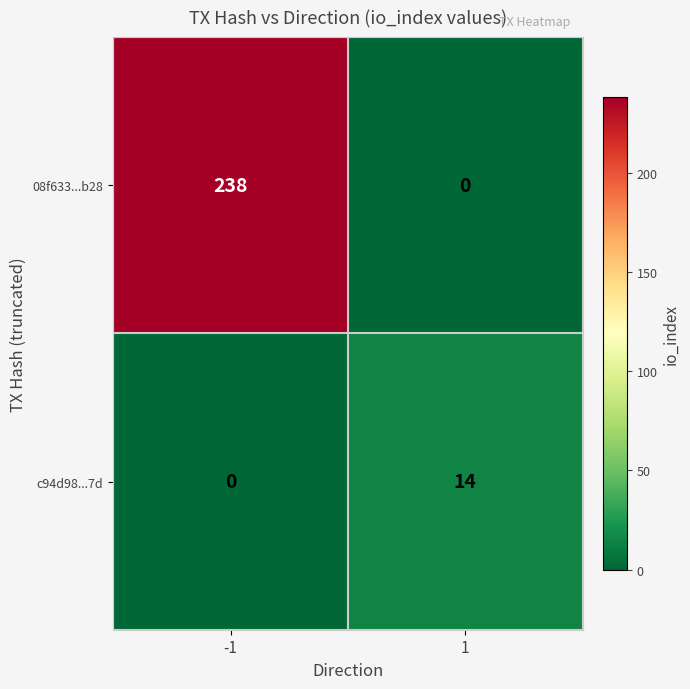

Which series has the largest total across all categories?

08f633...b28